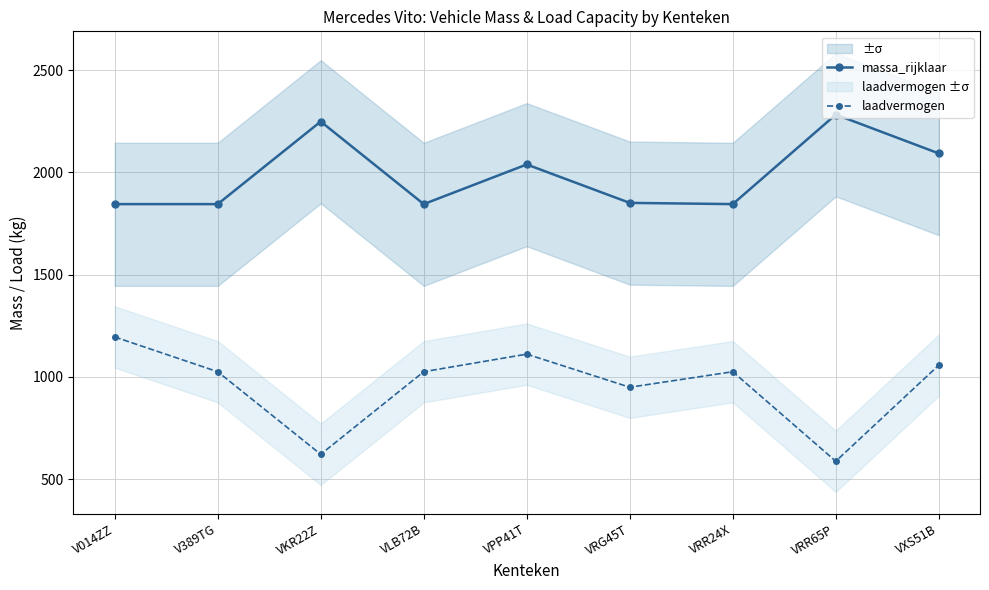

At which label does laadvermogen first exceed 1025?

V014ZZ